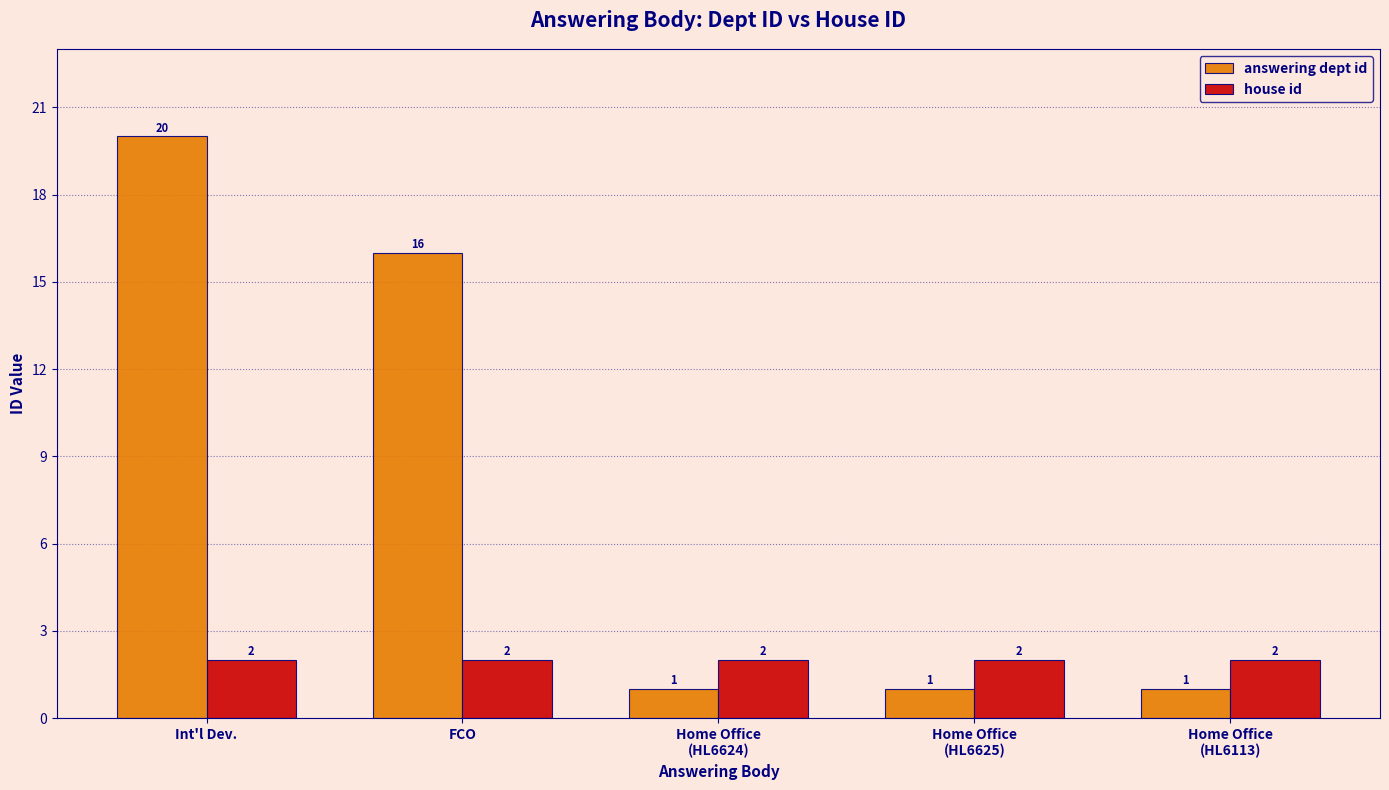

What is the spread (max minus min) of values at Home Office
(HL6113)?

1